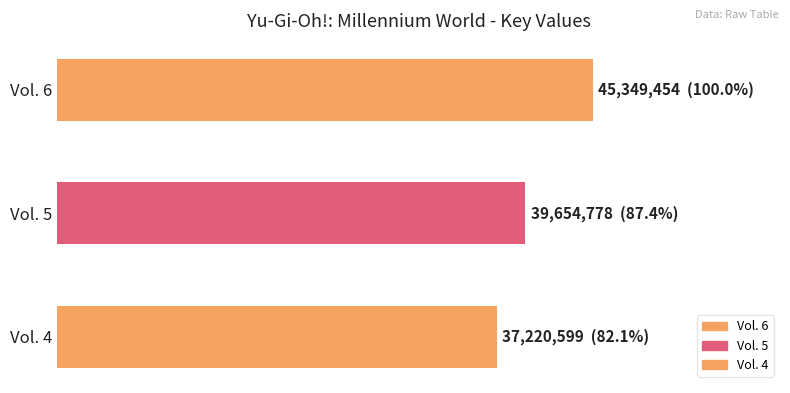

What is the value of the 3rd bar from the left?

37220599